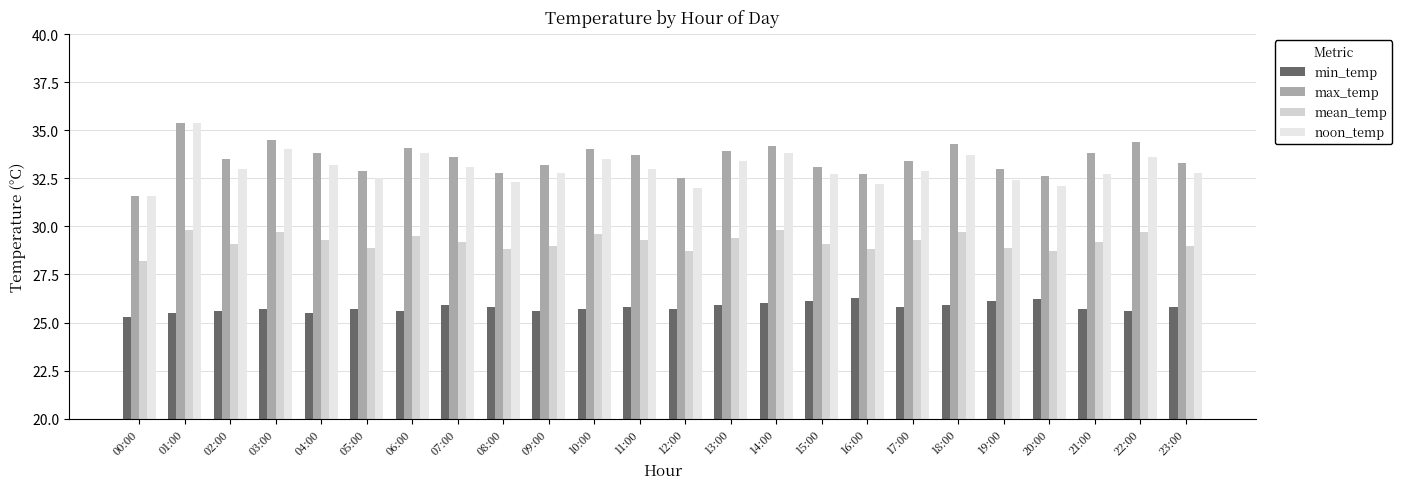

How many categories are shown in the chart?

24